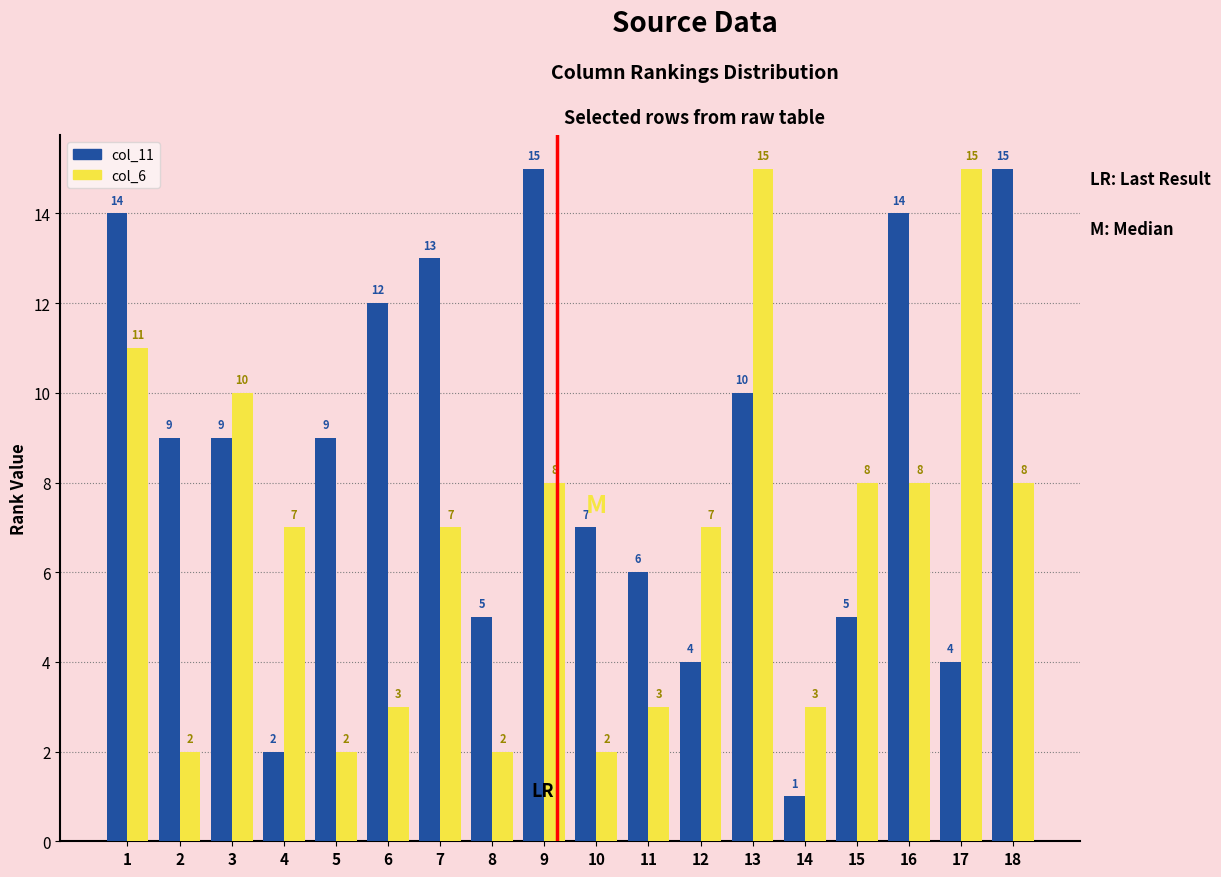

What is the greatest value displayed?

15